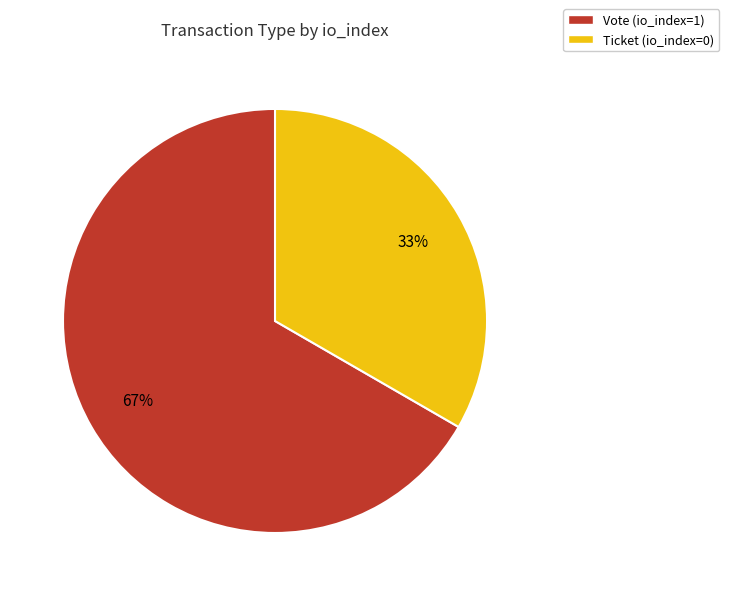

Is there a majority slice in this chart?

Yes